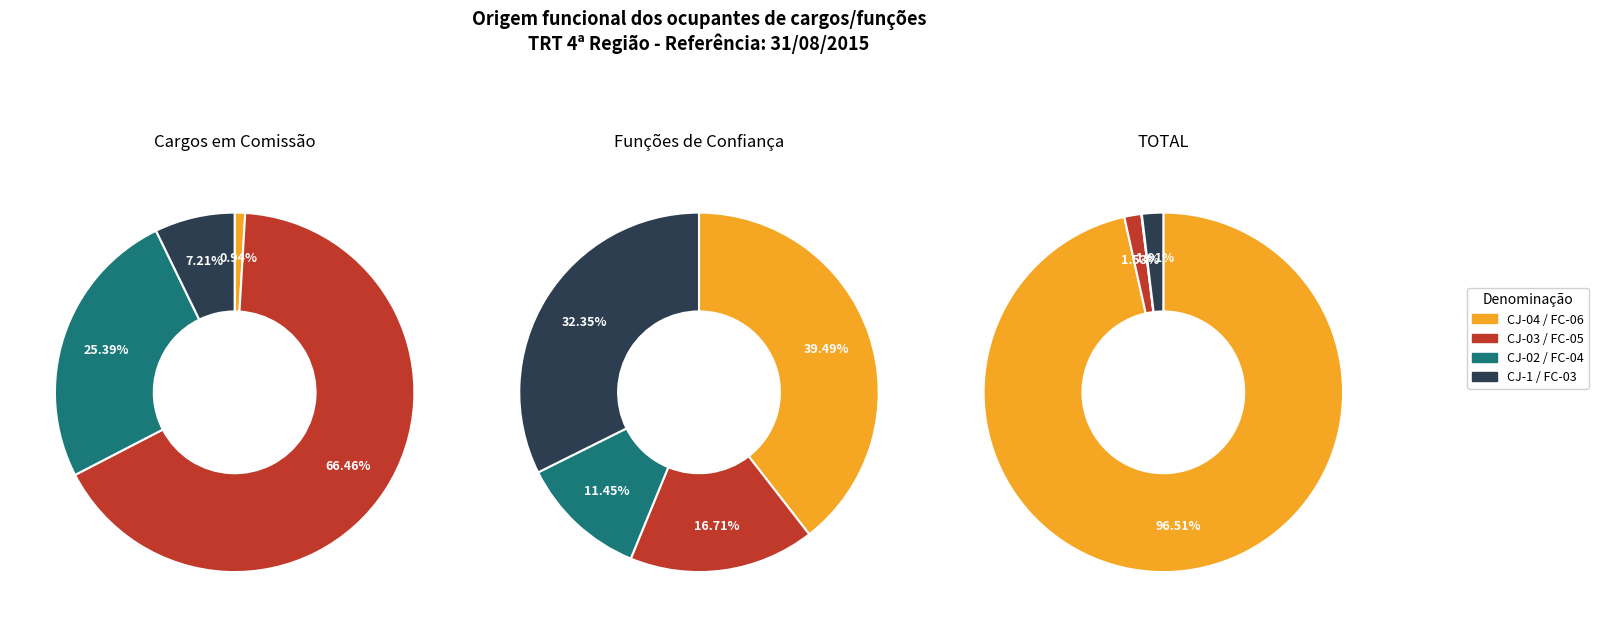

Count the number of slices in the pie.

4